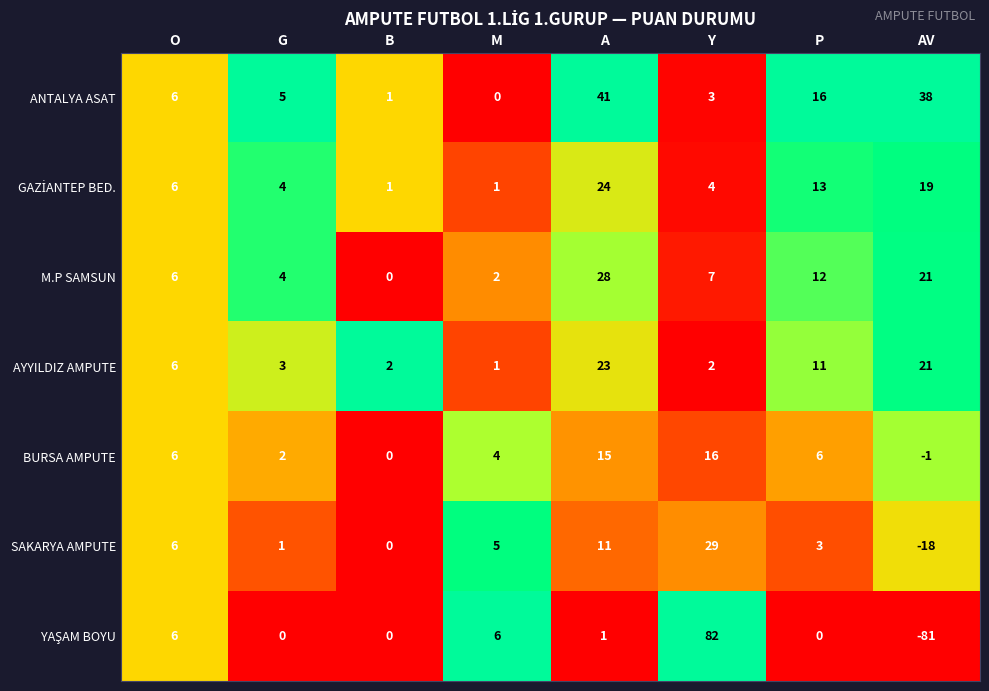

The value of AYYILDIZ AMPUTE at B is 0. True or false?

False